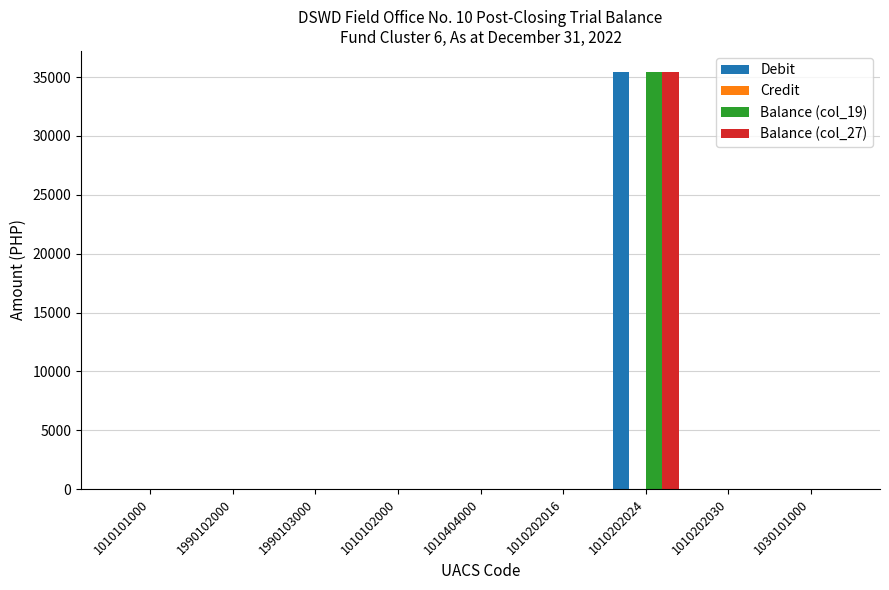

How many groups of bars are there?

9